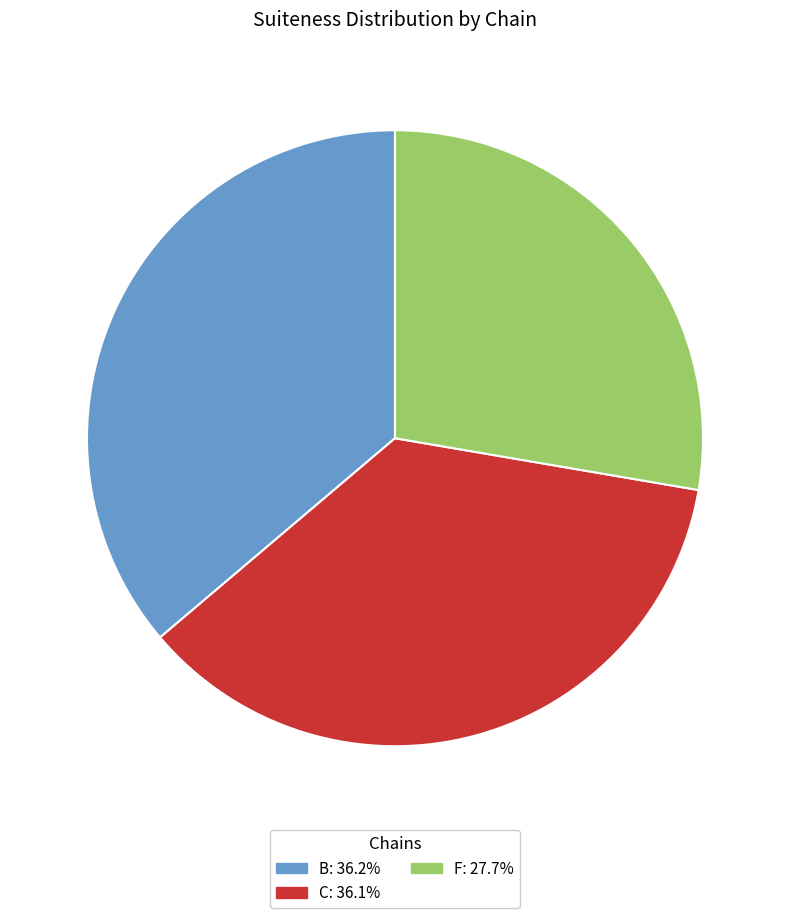

True or false: B accounts for 48% of the total.

False